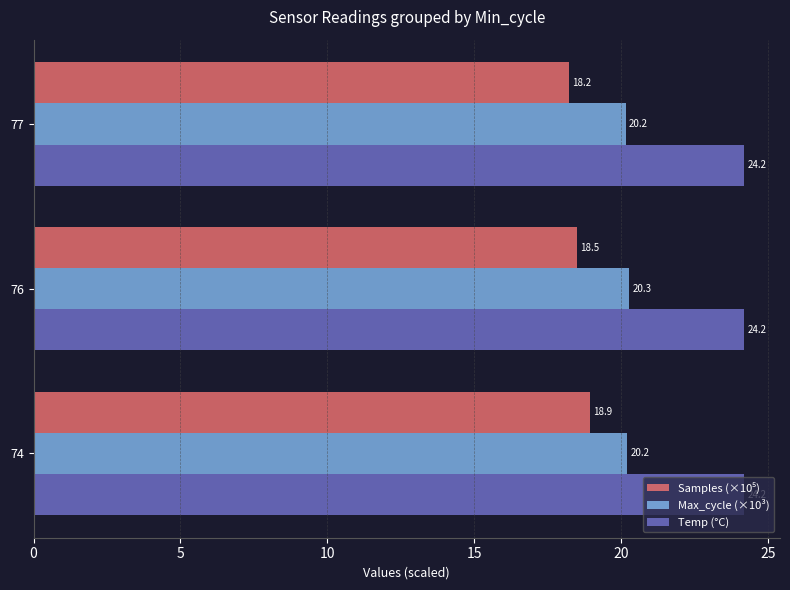

What is the sum of all Max_cycle (×10³) values?

60.7